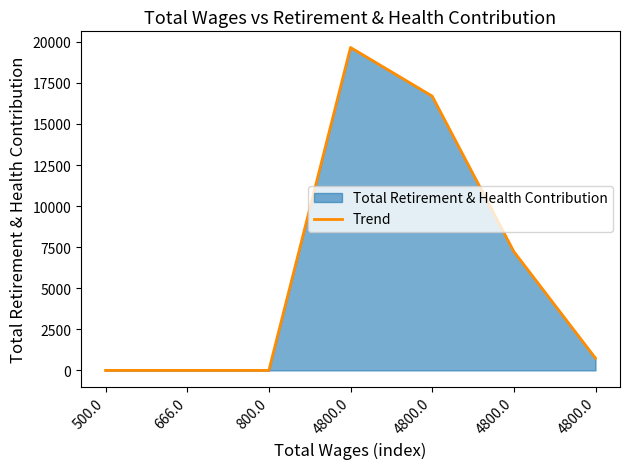

What is the change in value from 500.0 to 4800.0?

+7232